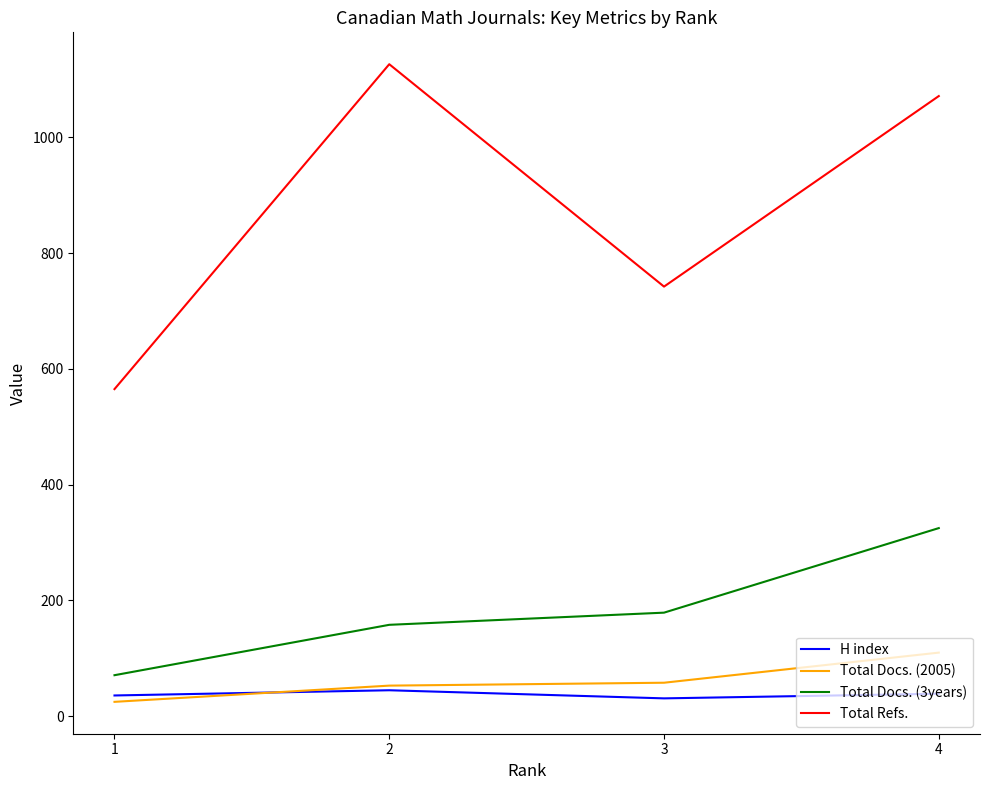

True or false: Total Docs. (3years) and Total Refs. cross at least once.

False